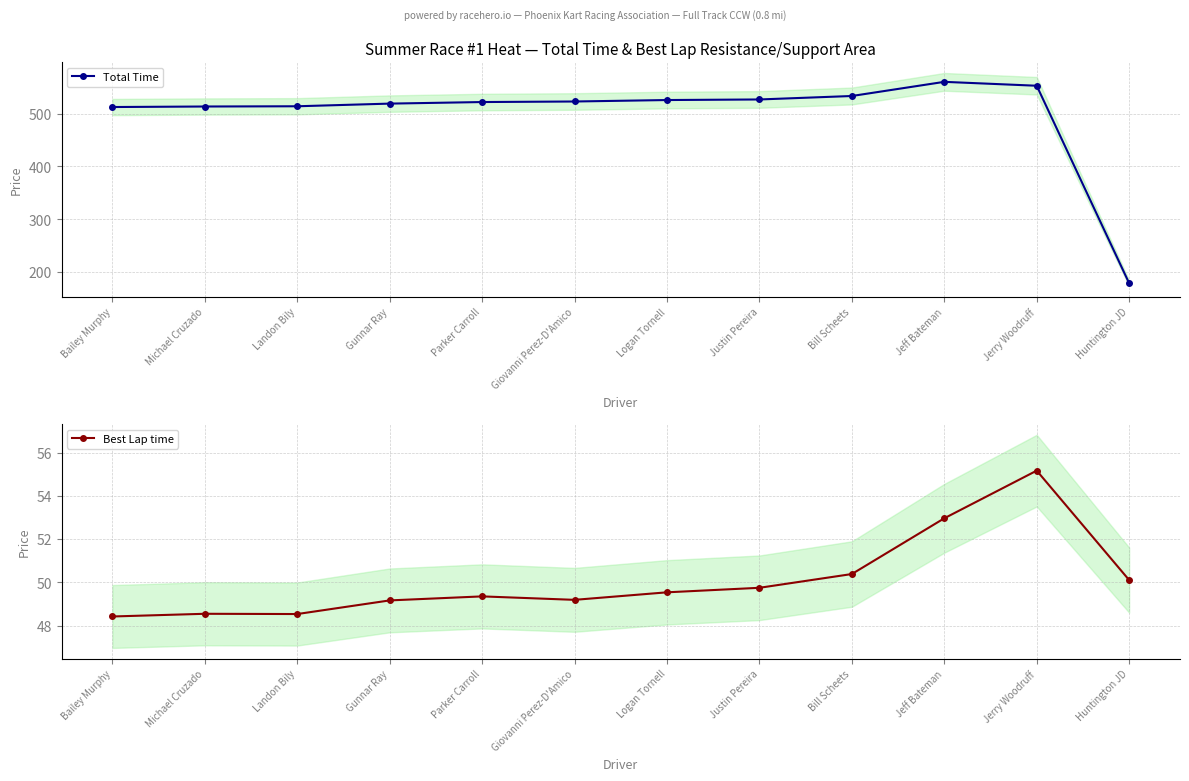

What is the label of the 6th point from the left?

Giovanni Perez-D'Amico